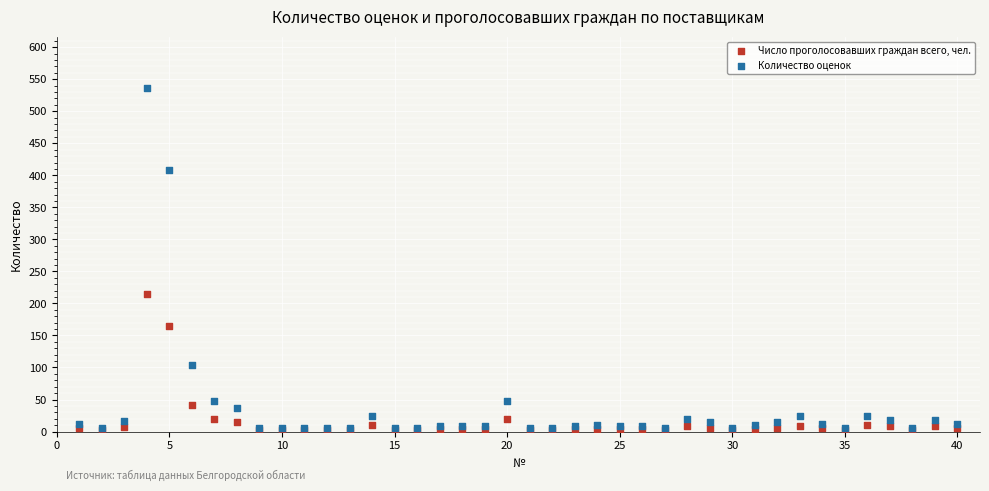

In the Количество оценок series, what Y value is closest to 270?

408